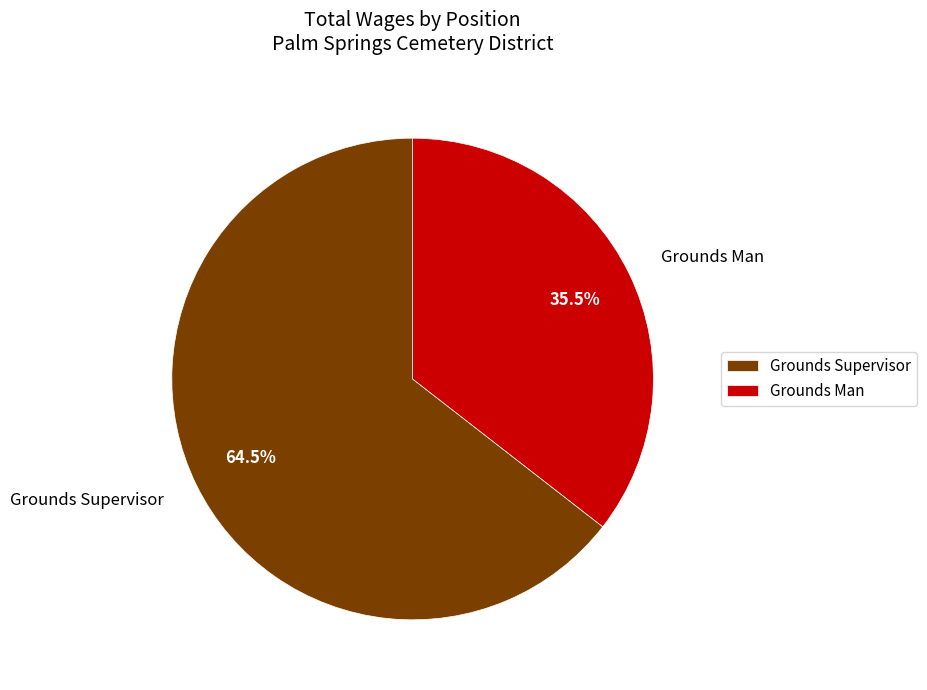

What is the smallest slice in the pie chart?

Grounds Man